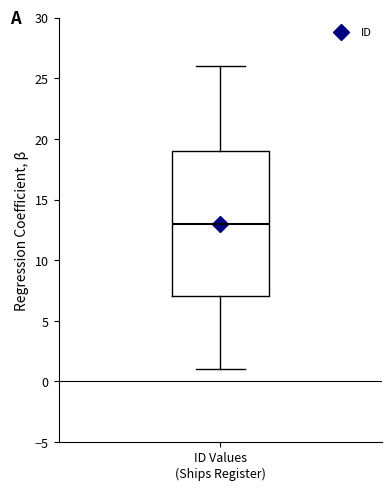

Transcribe this box plot: give where the median line is, the range the box spans, and where the two whiskers end, as read against the y-axis. The values are not printed on the chart, so give them approximately, as read against the axis.

median 13, box 7 to 19, whiskers 1 to 26